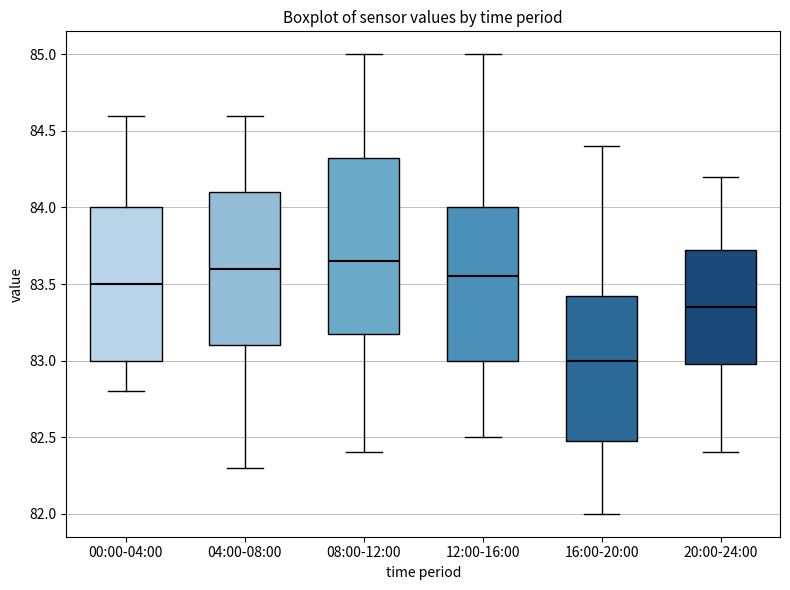

Which box's median line is the lowest?

16:00-20:00